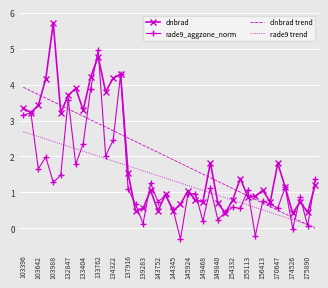

What is the minimum value for dnbrad?

0.4